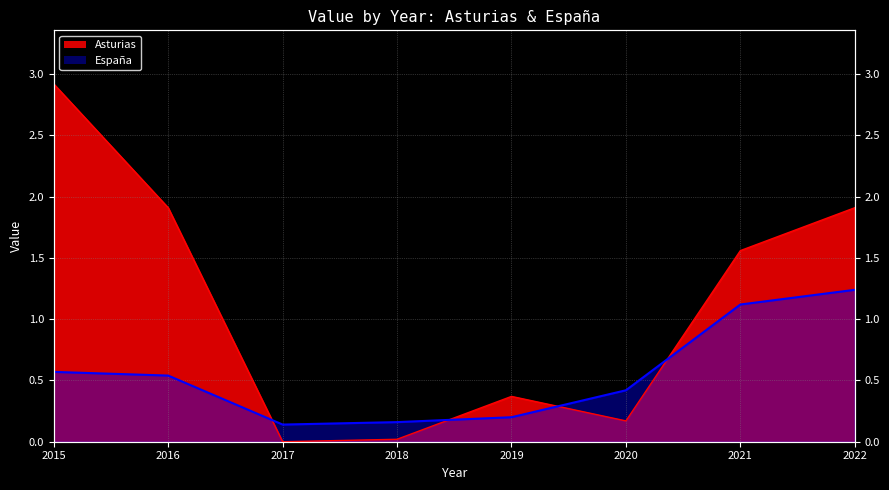

True or false: Asturias has more than 0 points higher than both neighbors.

True